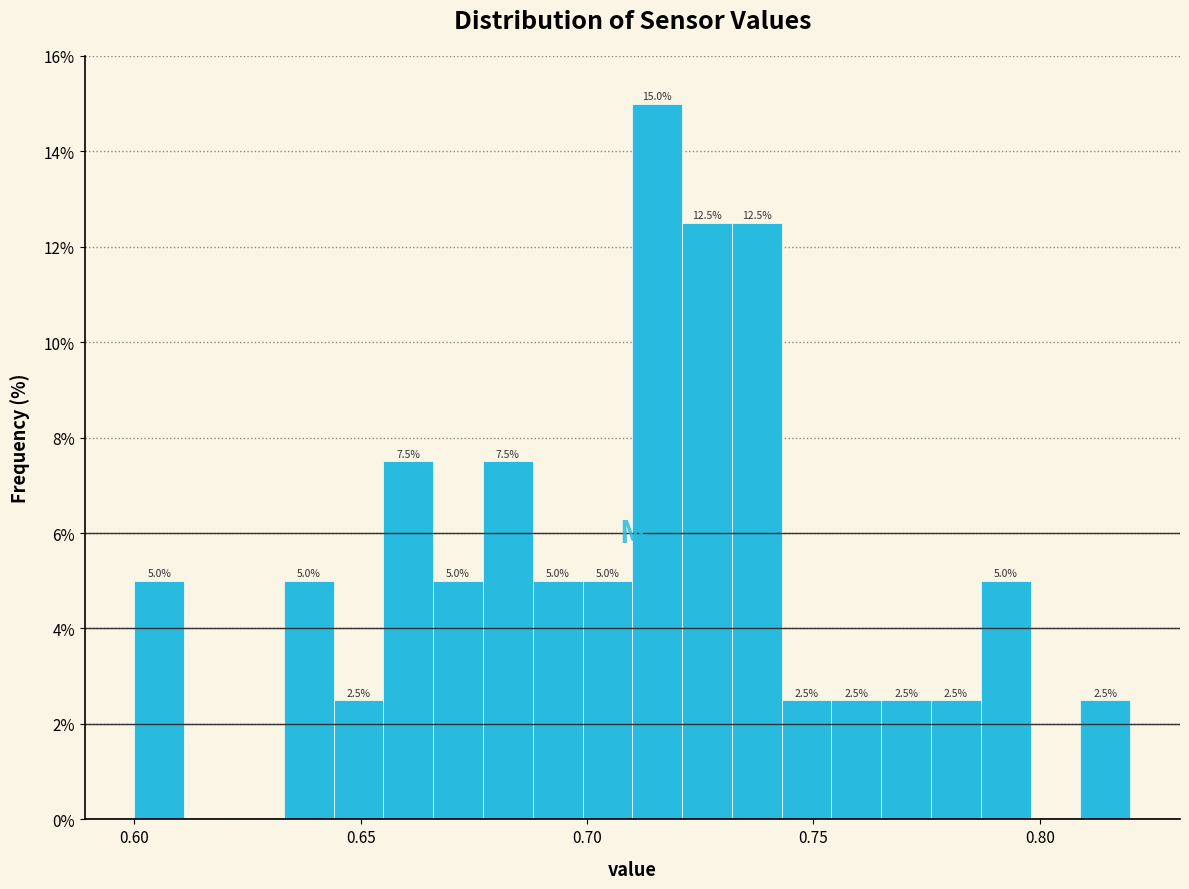

Around what value on the x-axis is the tallest bar? Give the approximate position of its centre, as read against the axis.

0.715